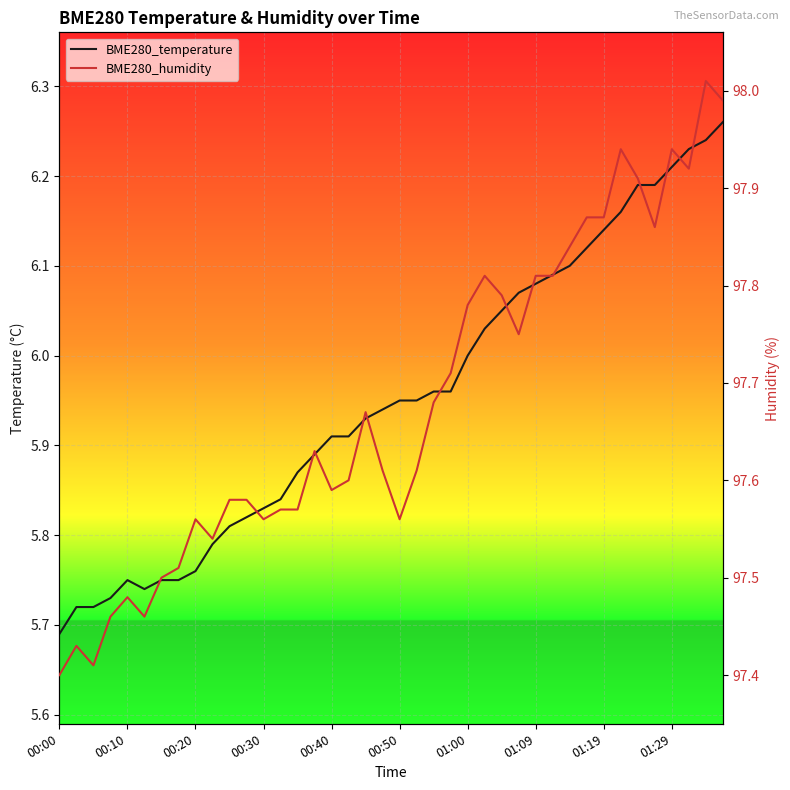

Is it true that BME280_humidity equals 97.6 at 11?

True